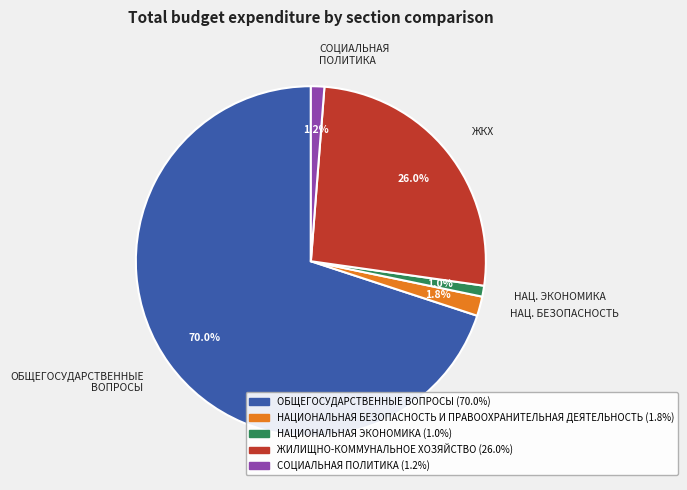

Does any single category account for the majority?

Yes